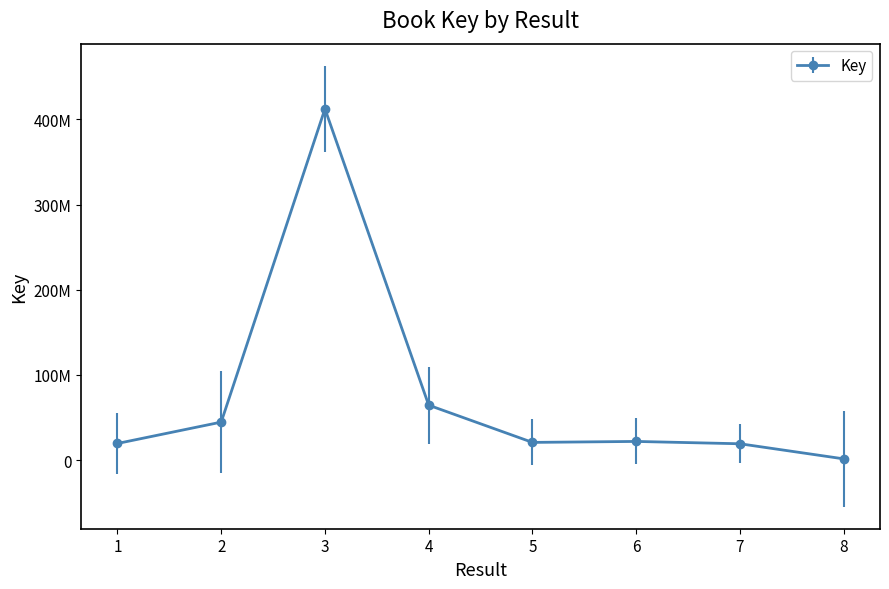

Rank the categories by value from highest to lowest.

3, 4, 2, 6, 5, 1, 7, 8